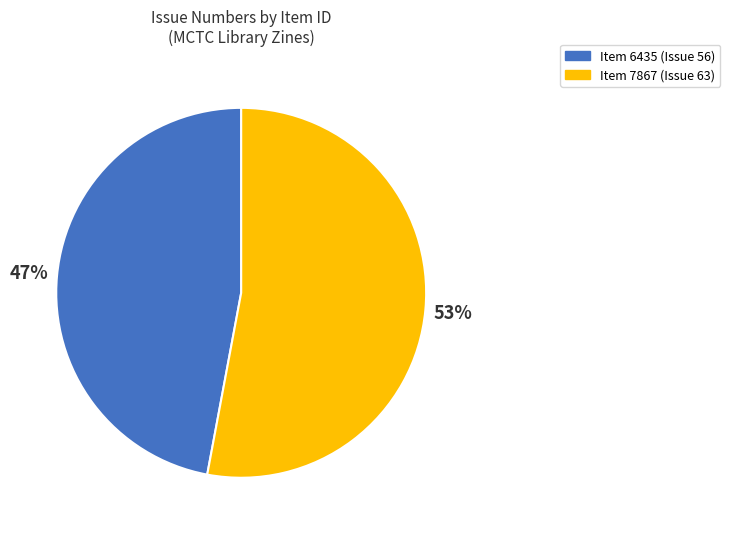

To the nearest percent, what is the difference between the largest and smallest slice percentages?

6%